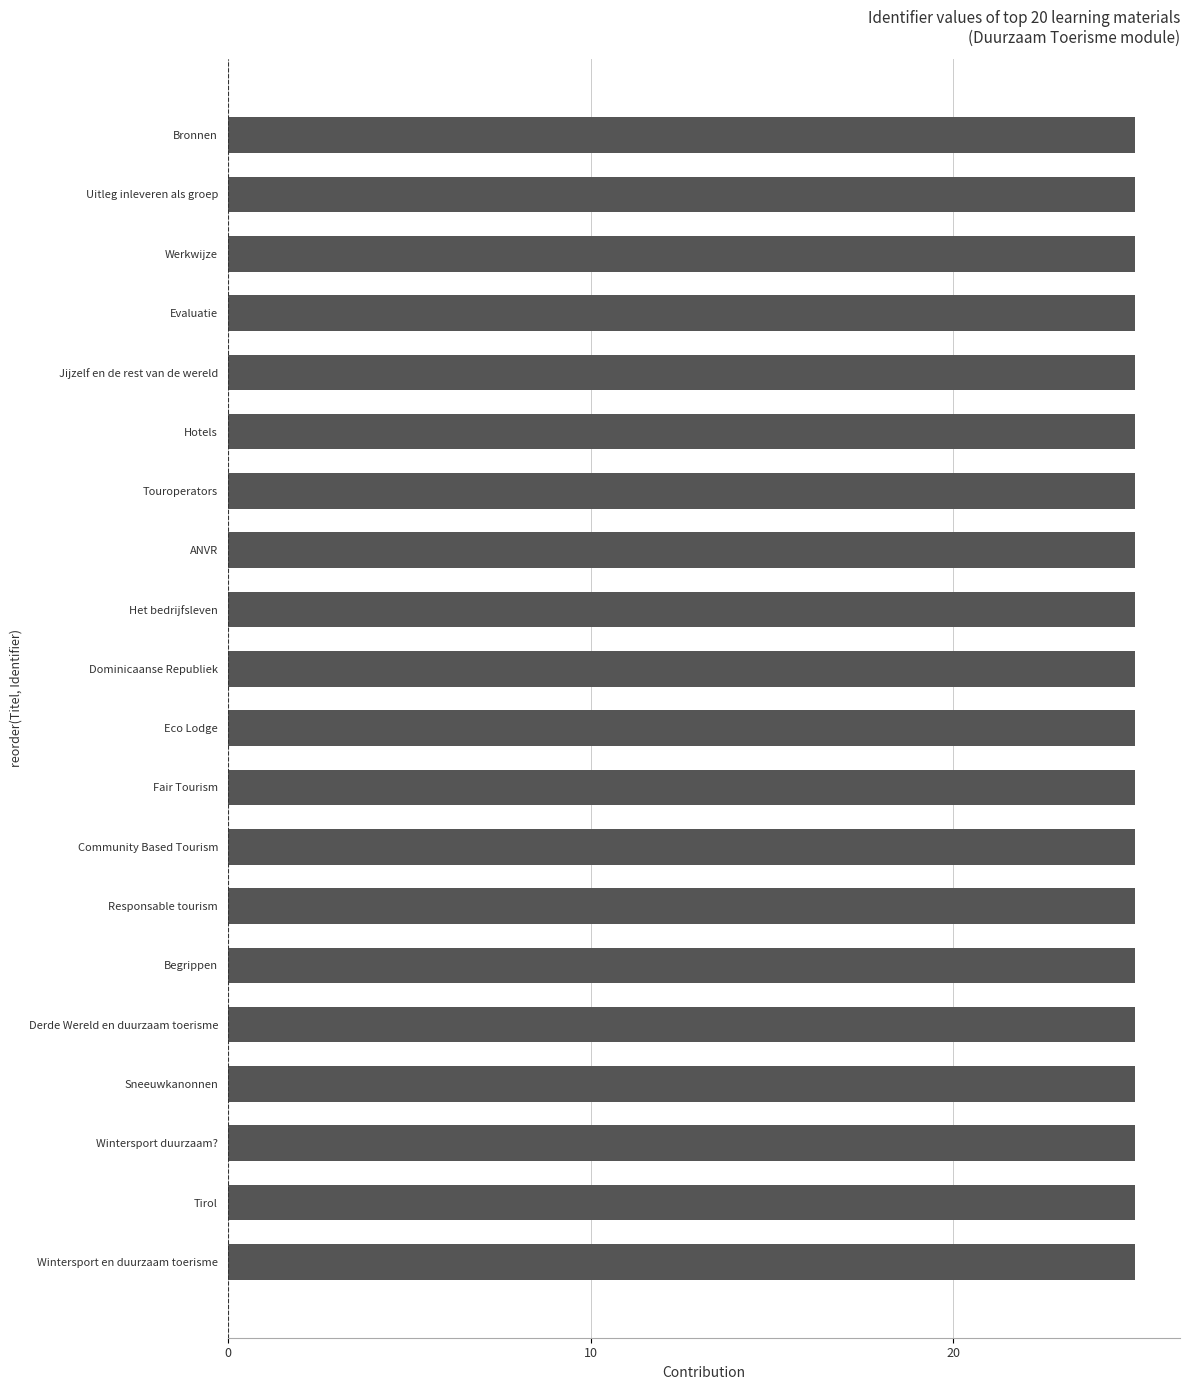

Reading bottom to top, extract all data points from this chart.

25.0	25.0	25.0	25.0	25.0	25.0	25.0	25.0	25.0	25.0	25.0	25.0	25.0	25.0	25.0	25.0	25.0	25.0	25.0	25.0